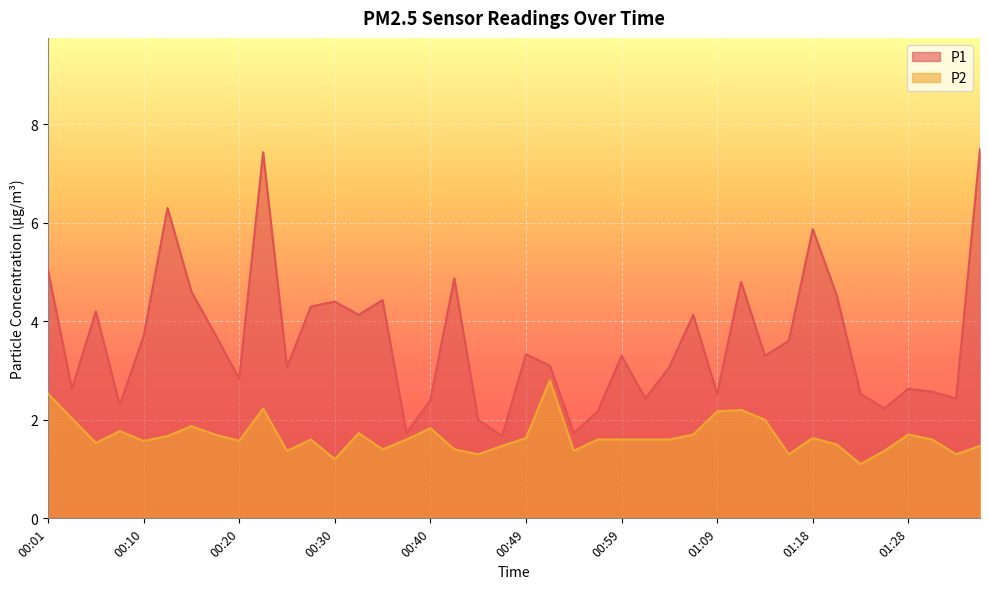

At which category does the chart reach its peak across all series?

01:36